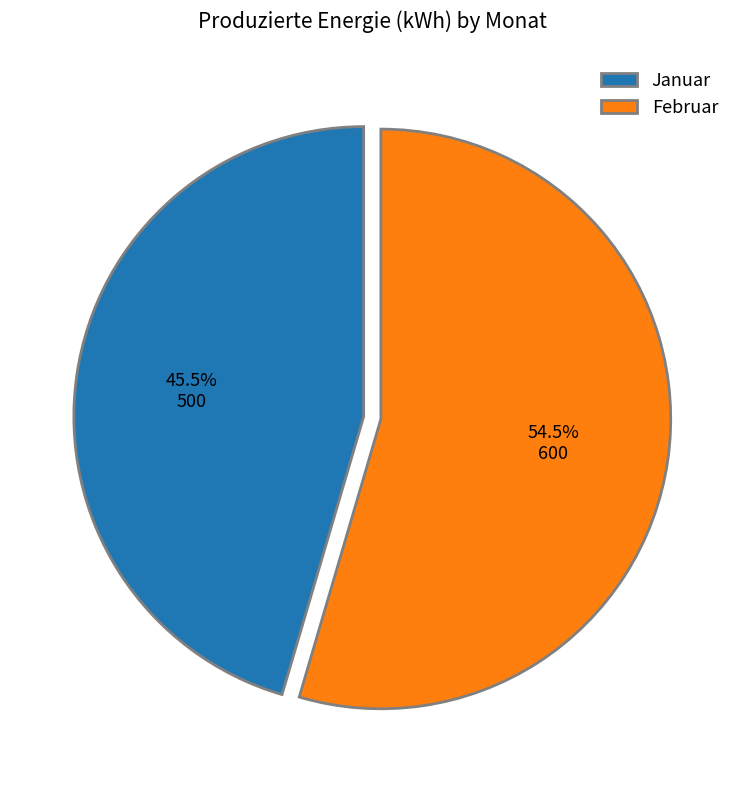

Does any single category account for the majority?

Yes